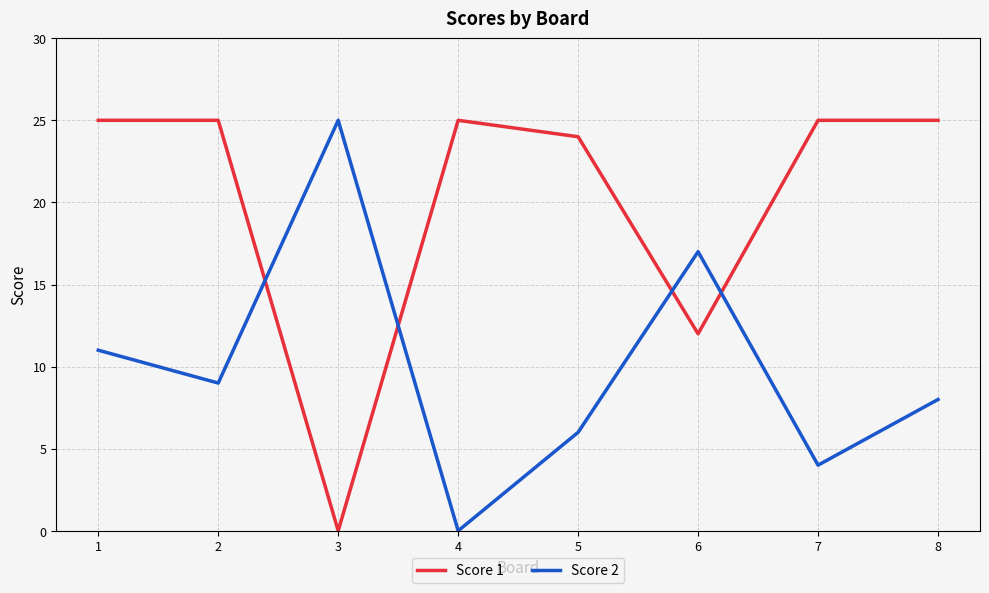

How many times do Score 2 and Score 1 cross each other?

4